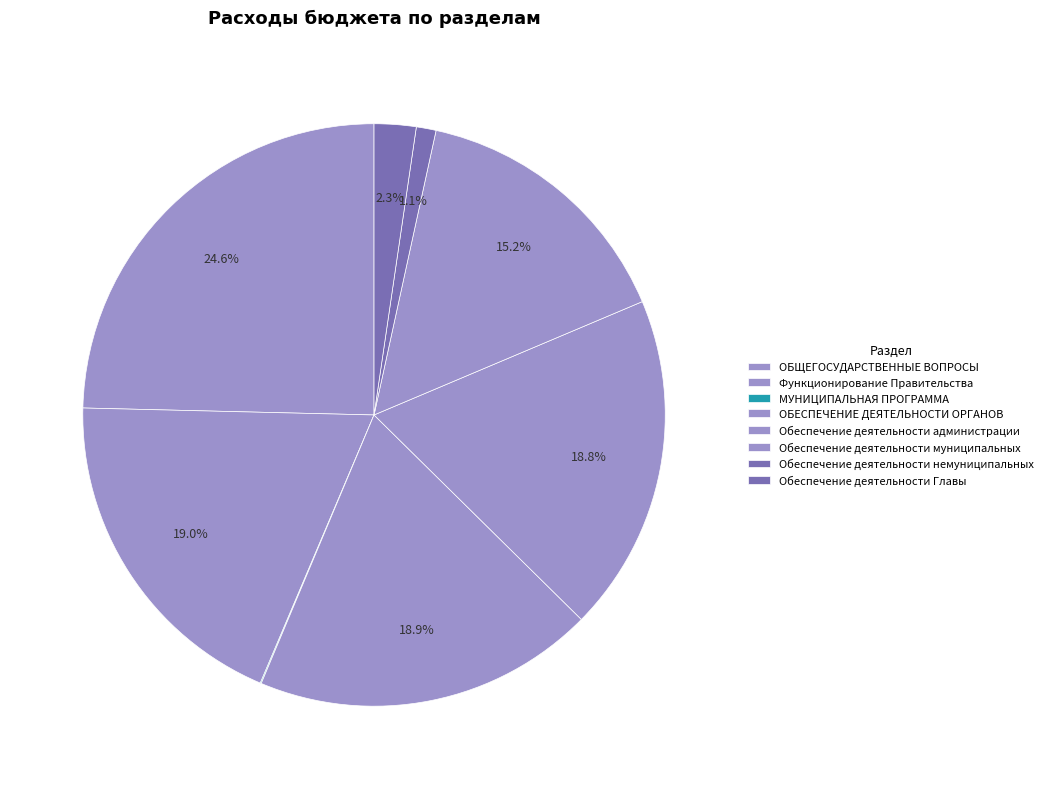

What is the ratio of the value at Обеспечение деятельности Главы to the value at Обеспечение деятельности немуниципальных?

2.1